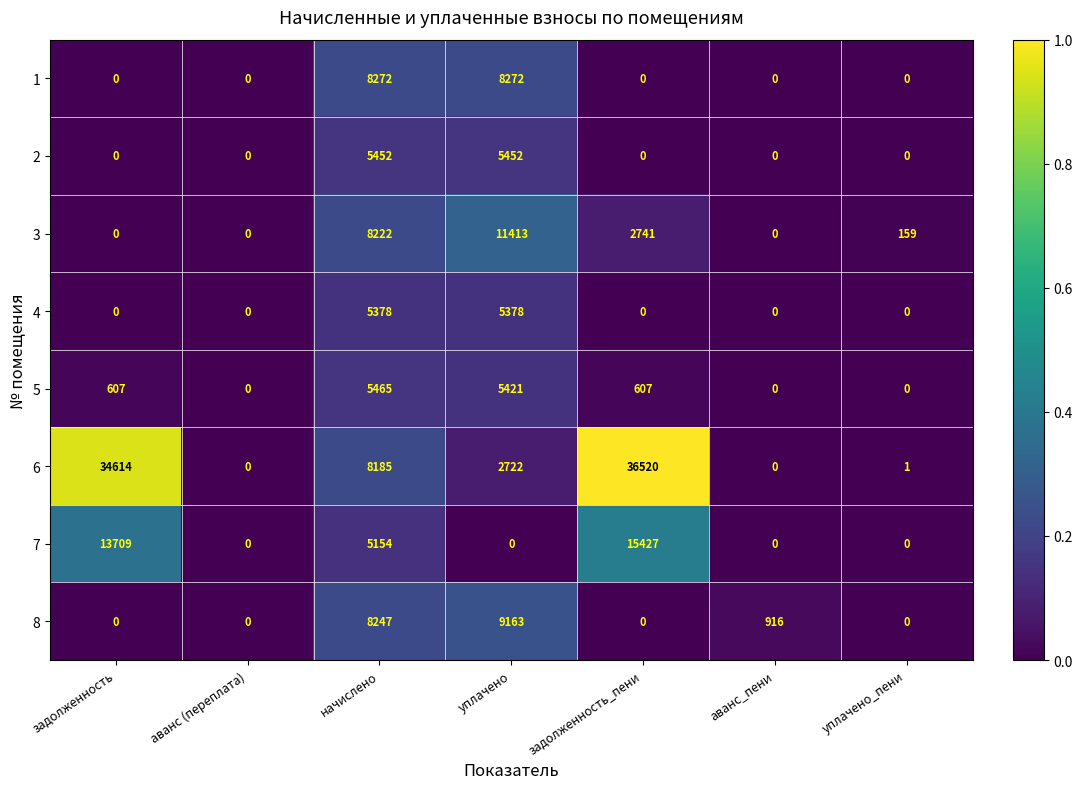

The value of 1 at задолженность is 0. True or false?

True